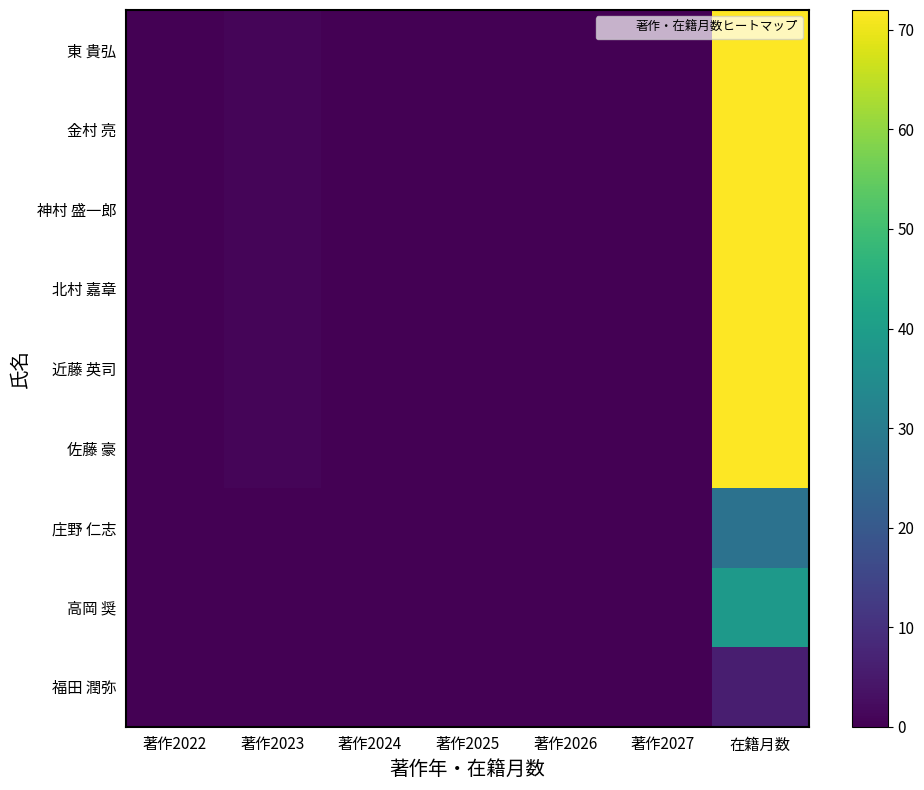

List the series in order of their peak value, highest first.

東 貴弘, 金村 亮, 神村 盛一郎, 北村 嘉章, 近藤 英司, 佐藤 豪, 高岡 奨, 庄野 仁志, 福田 潤弥